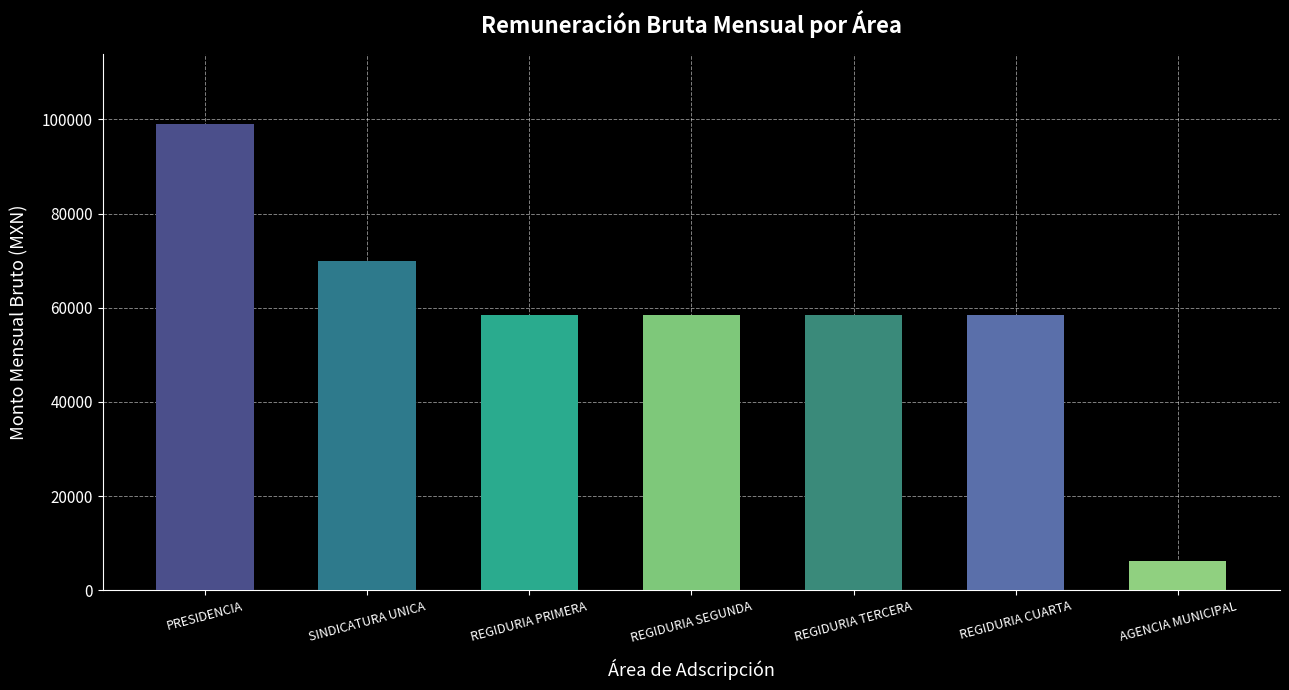

The value at REGIDURIA TERCERA is 58409.5. True or false?

True